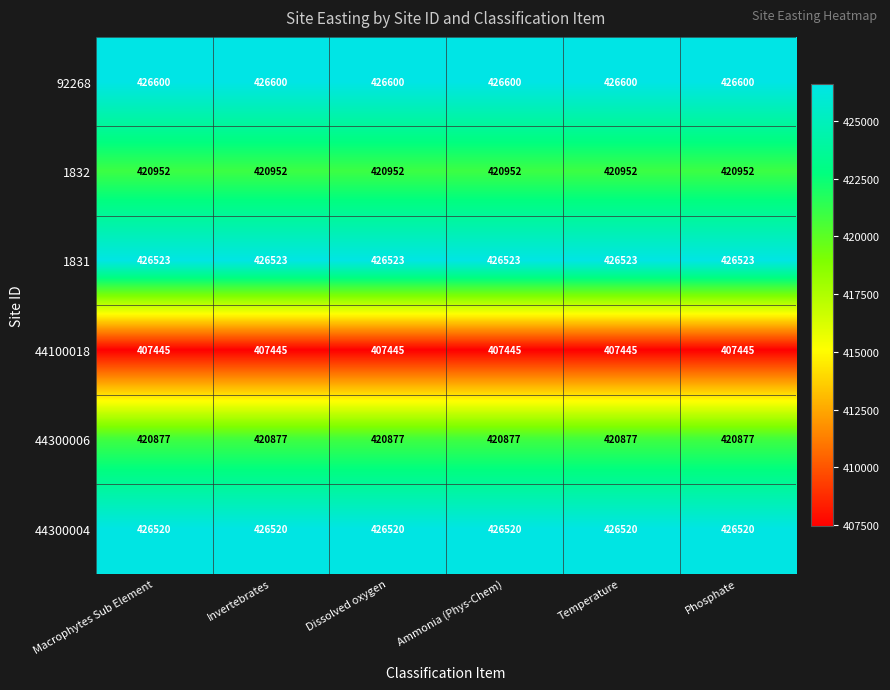

Rank the series at Phosphate from highest to lowest value.

92268, 1831, 44300004, 1832, 44300006, 44100018